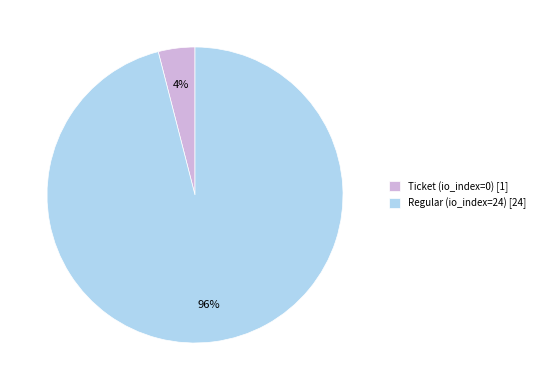

Count the number of slices in the pie.

2